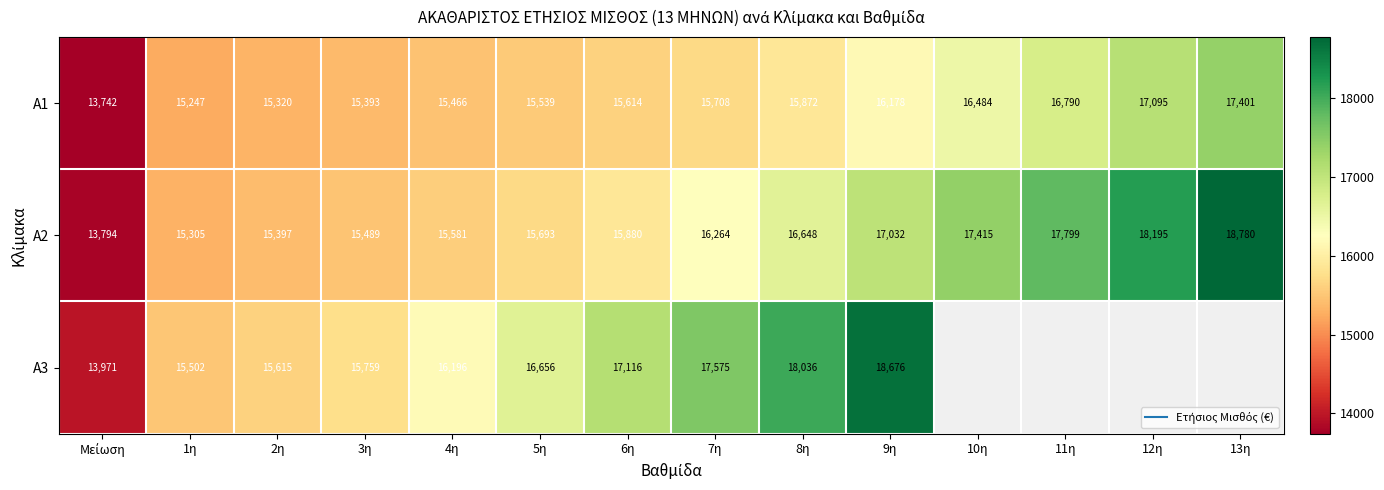

Where does the A2 series first go above 16263?

7η